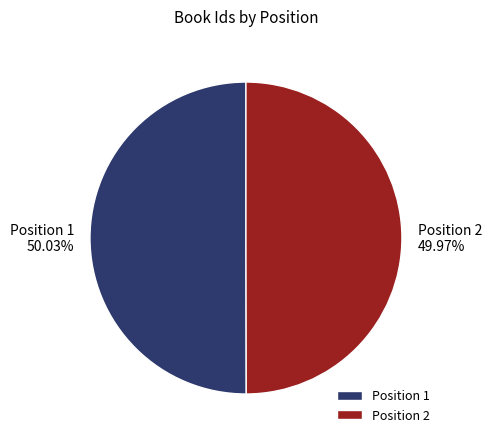

What is the ratio of the value at Position 1 to the value at Position 2?

1.0